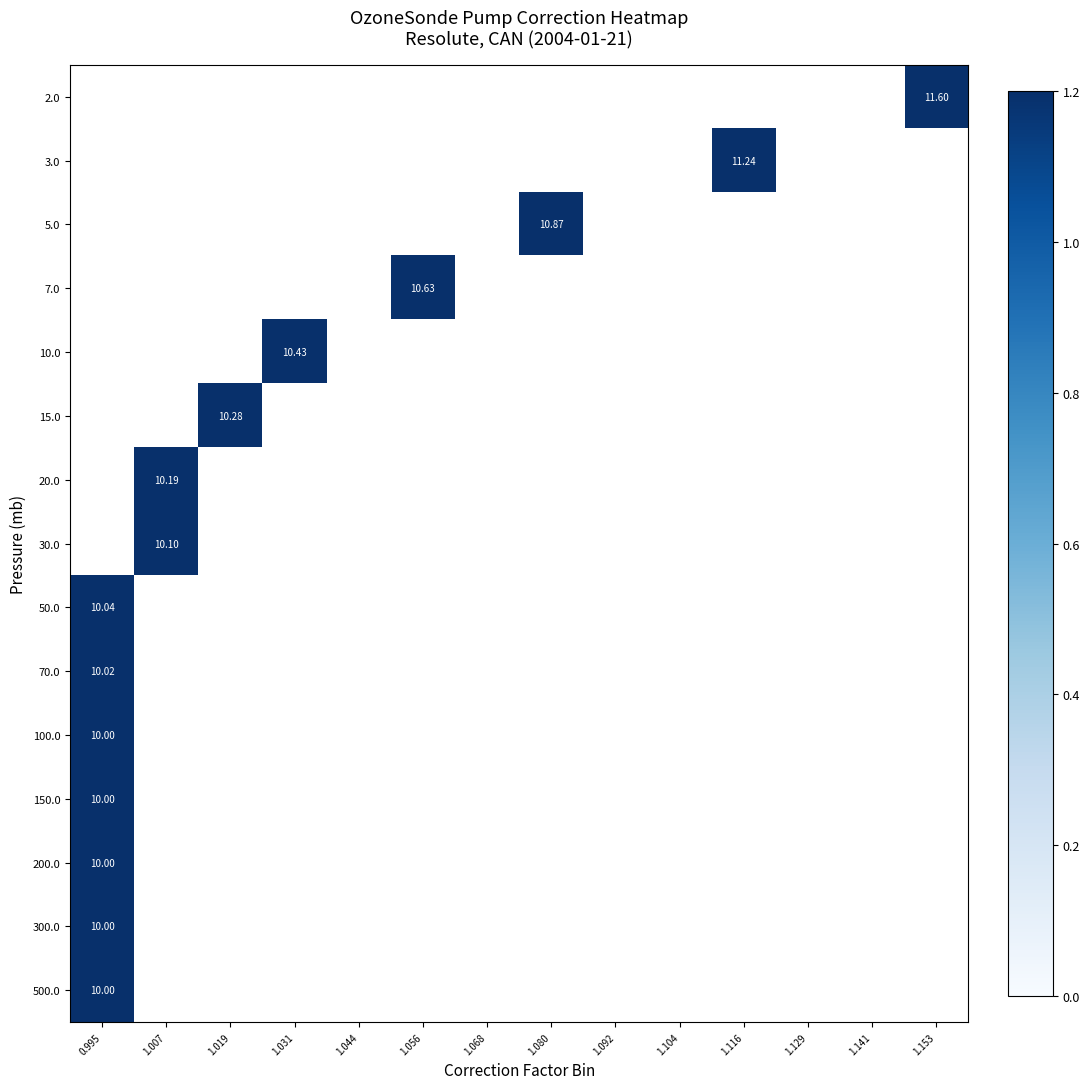

List the series in order of their overall mean, highest first.

2.0, 3.0, 5.0, 7.0, 10.0, 15.0, 20.0, 30.0, 50.0, 70.0, 100.0, 150.0, 200.0, 300.0, 500.0